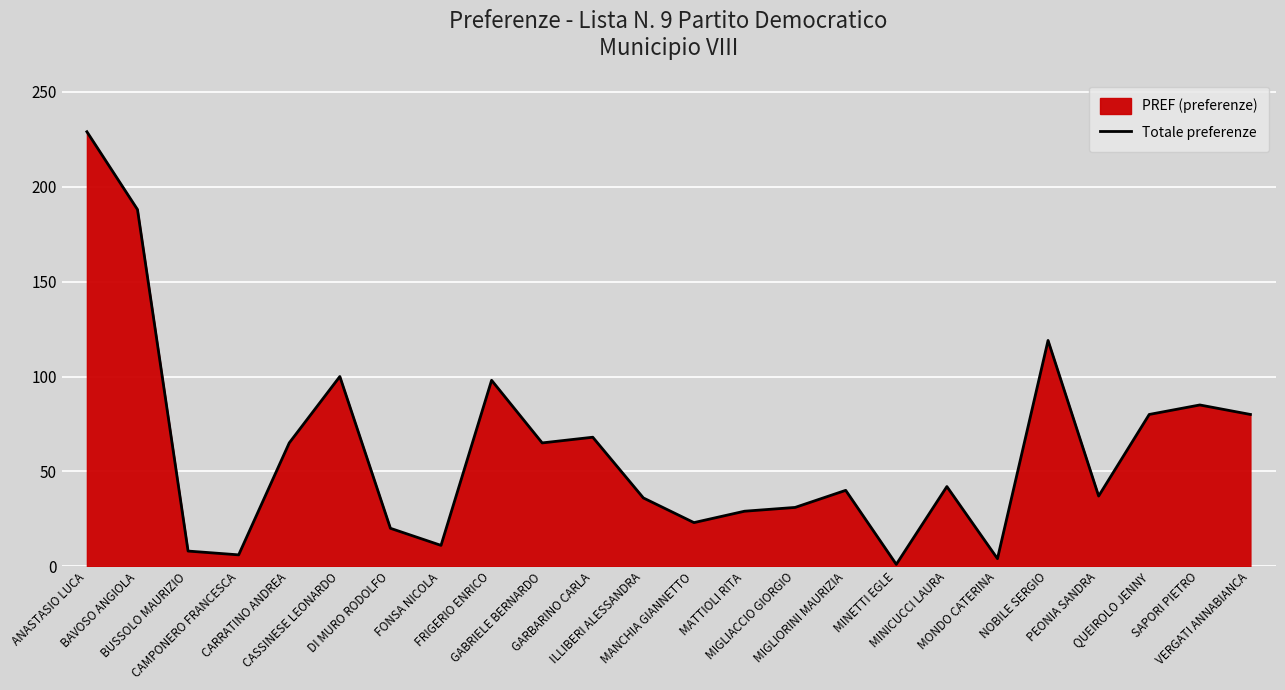

What is the sum of all values?

1465